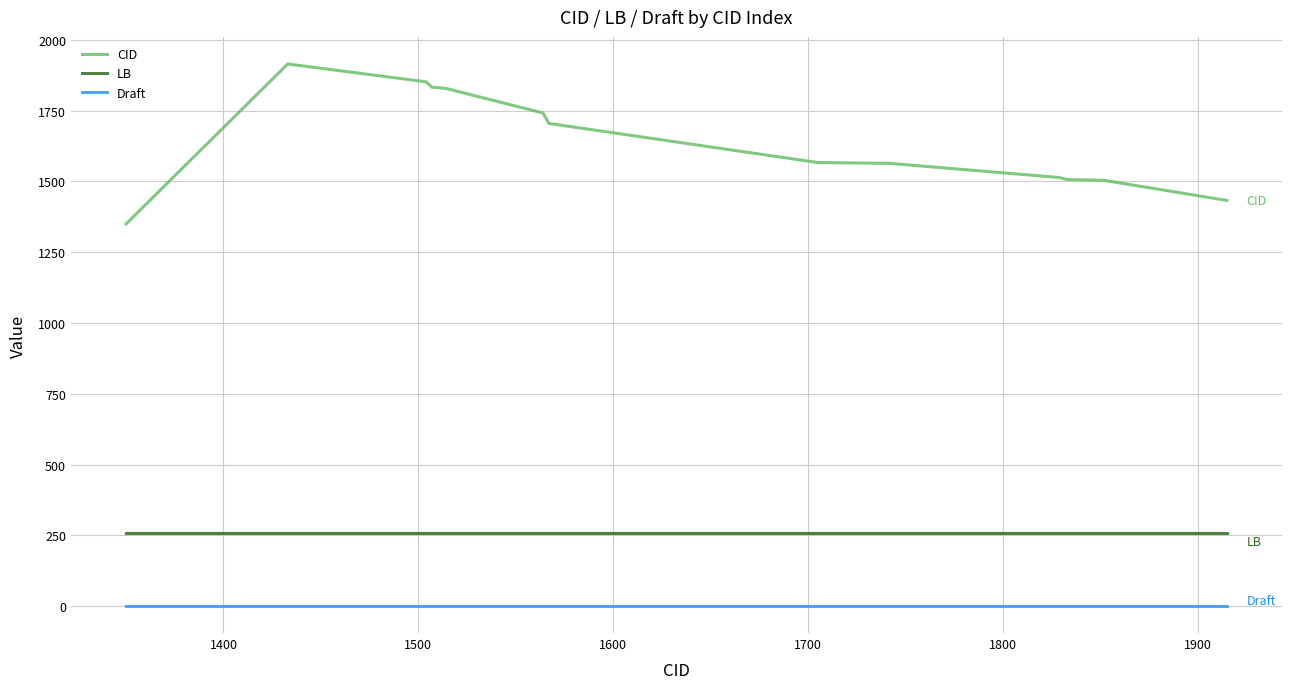

Which series has the largest total across all categories?

CID